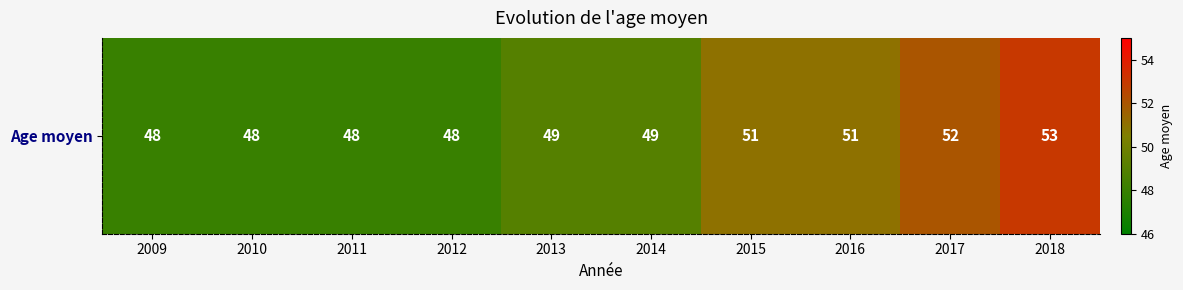

The chart shows a value of 52 at 2017. True or false?

True